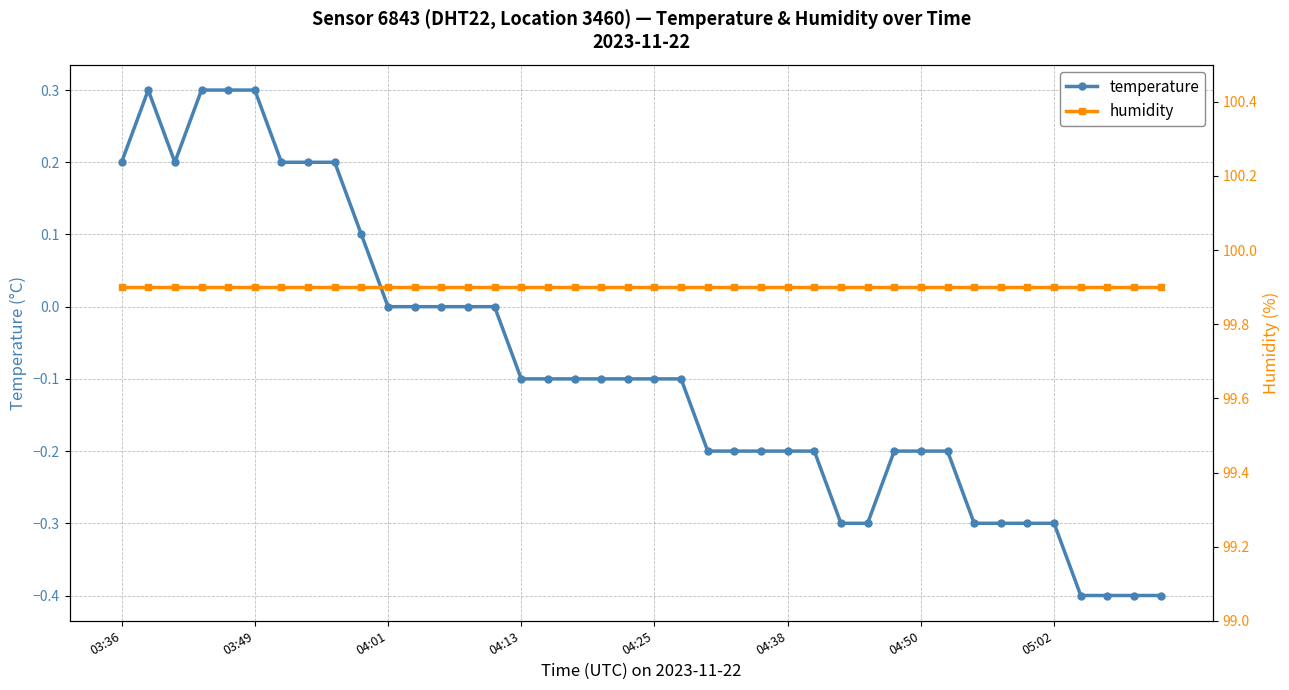

Which series has the largest total across all categories?

humidity